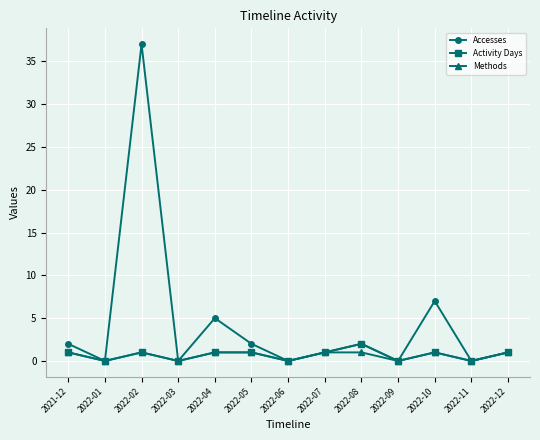

Which series has the widest spread of values?

Accesses